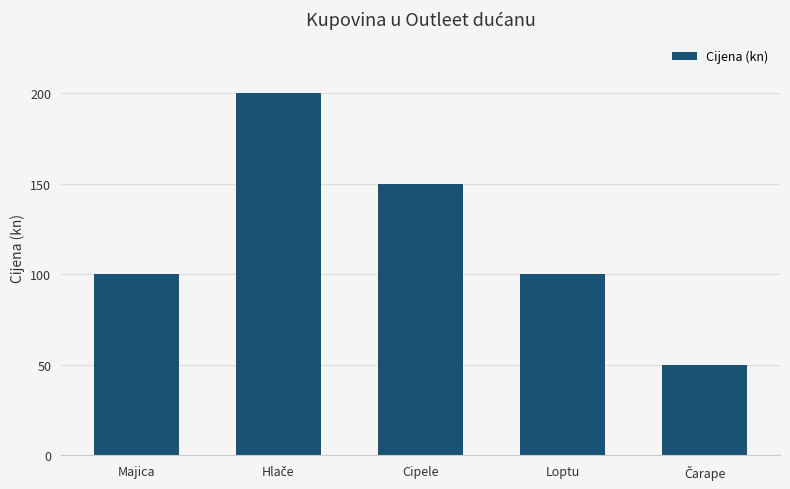

Read the value at Majica.

100